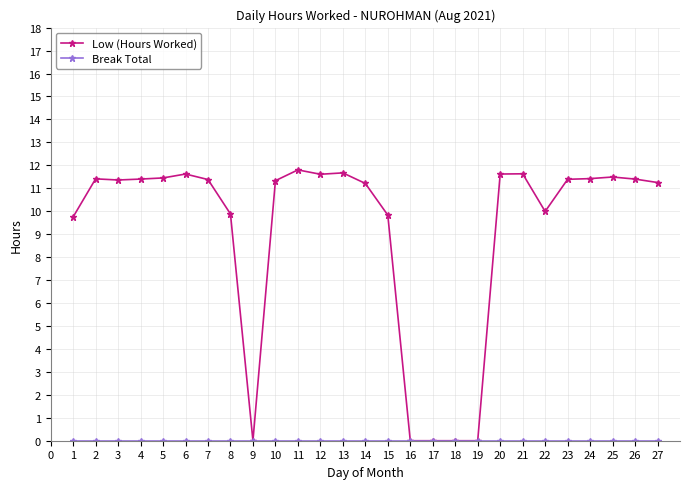

What is the greatest value displayed?

11.8